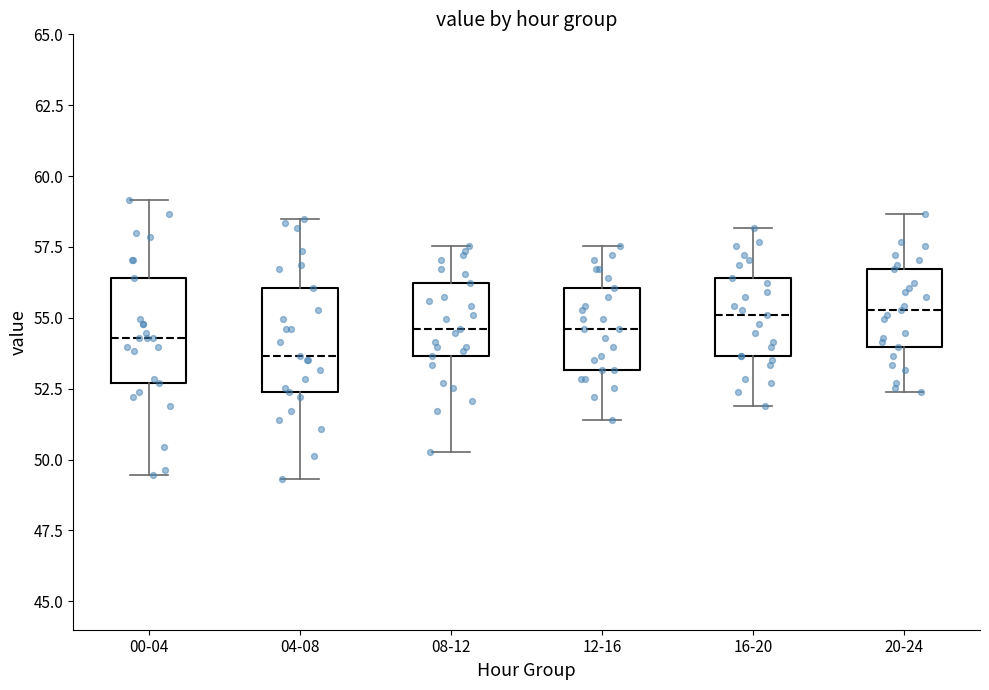

Where is the upper edge of the box for 00-04 on the y-axis? The values are not printed on the chart, so give them approximately, as read against the axis.

56.5